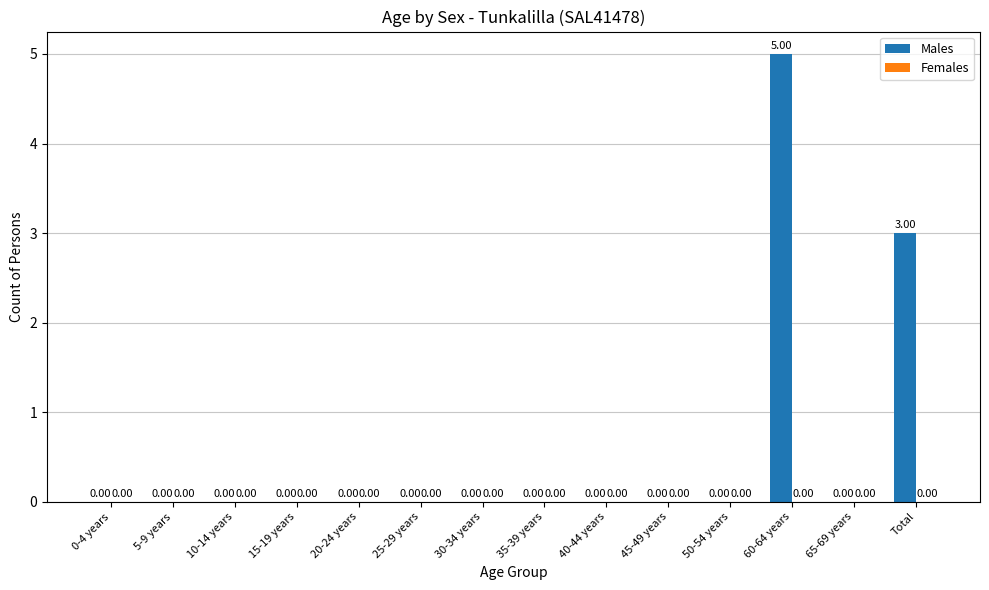

What is the change in value from 50-54 years to 60-64 years?

+5